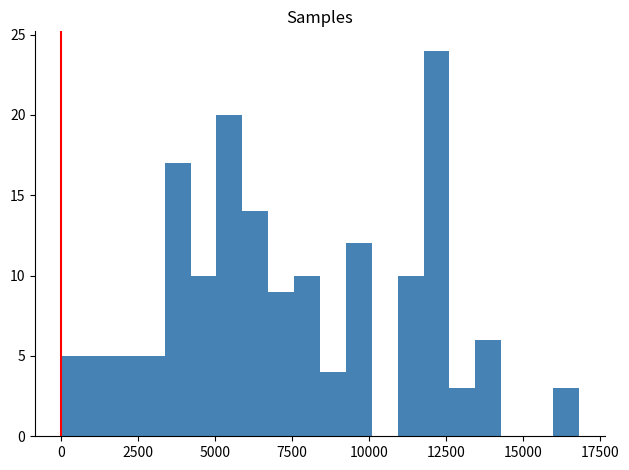

Read against the x-axis, roughly where is the centre of the tallest bar?

12000